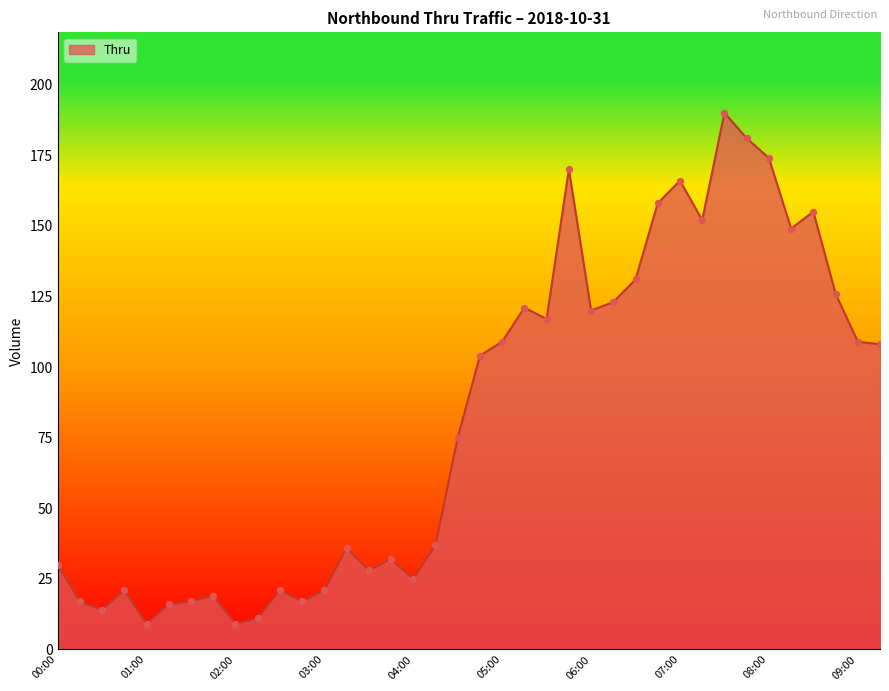

What is the difference between the maximum and minimum values?

181